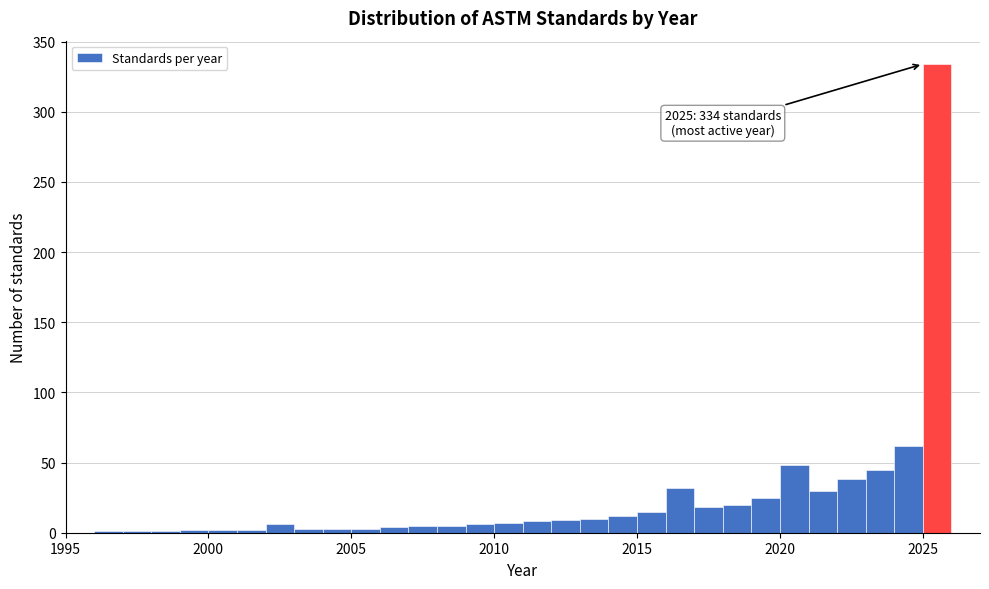

Read against the x-axis, roughly where is the centre of the tallest bar?

2025.5